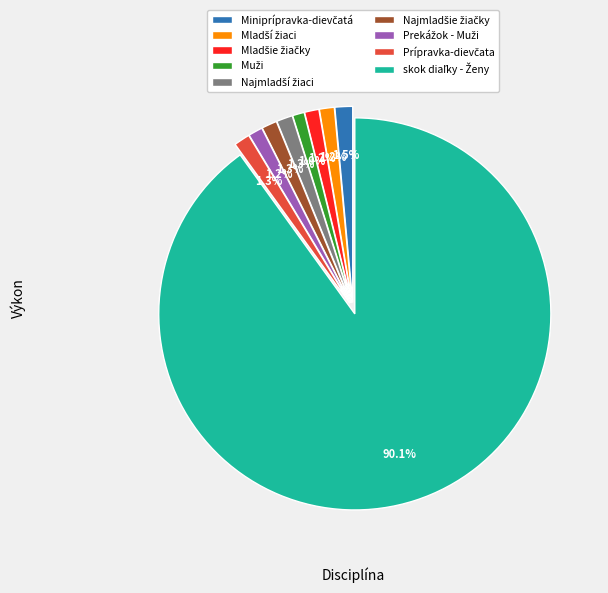

Is there a majority slice in this chart?

Yes